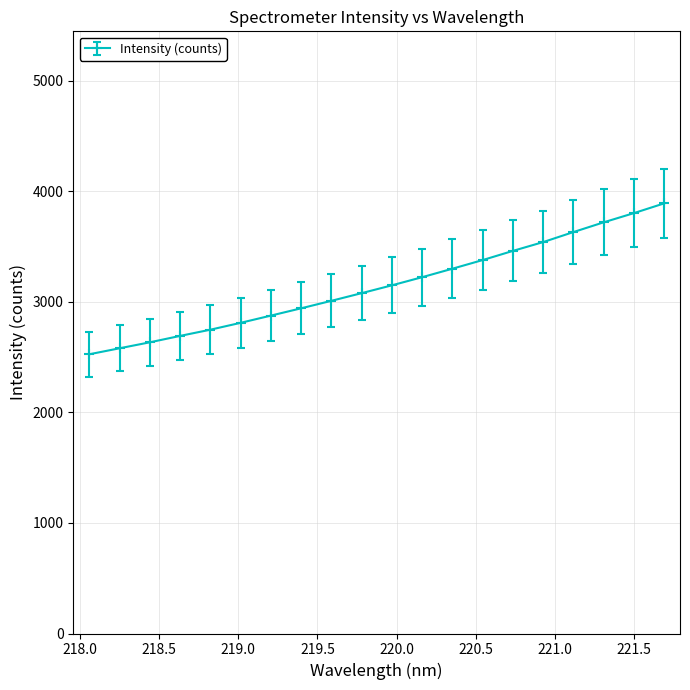

What is the difference between the maximum and second lowest values?

1310.7